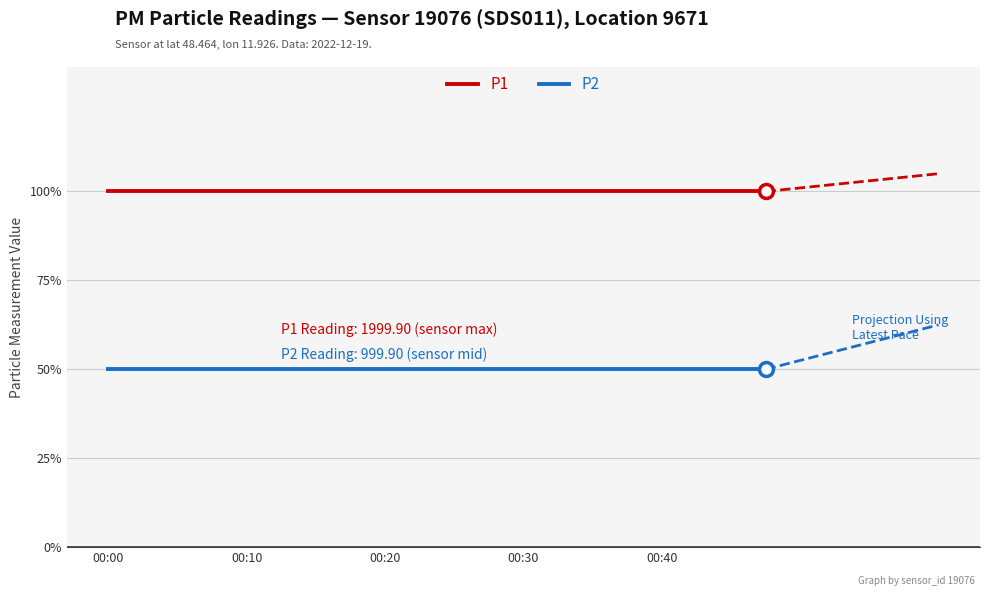

Which category has the highest value across all series?

00:00